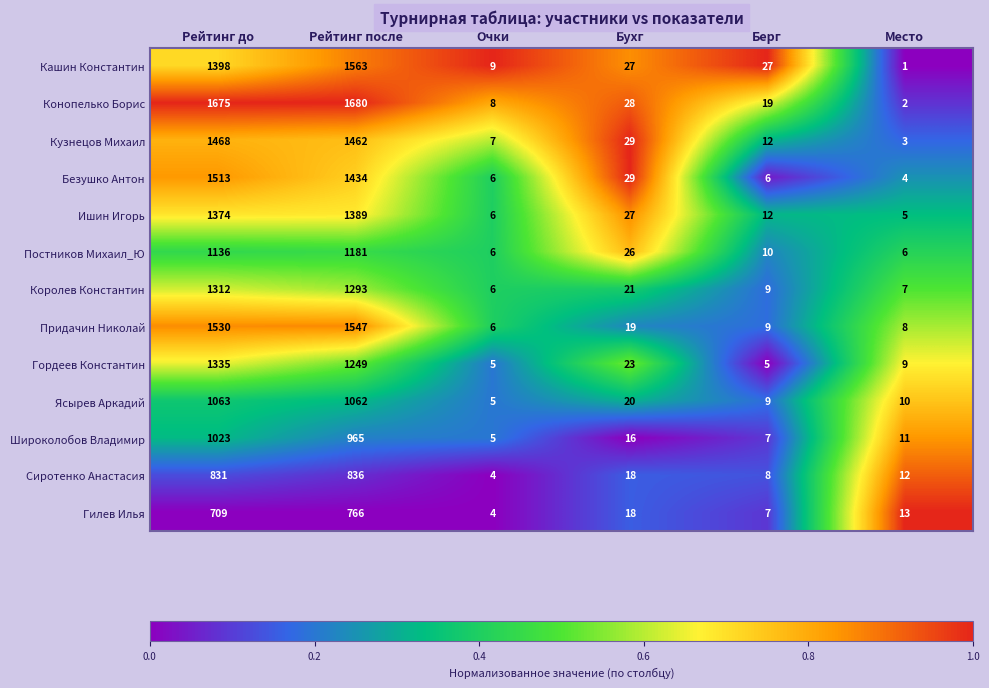

Which series has the widest spread of values?

Конопелько Борис